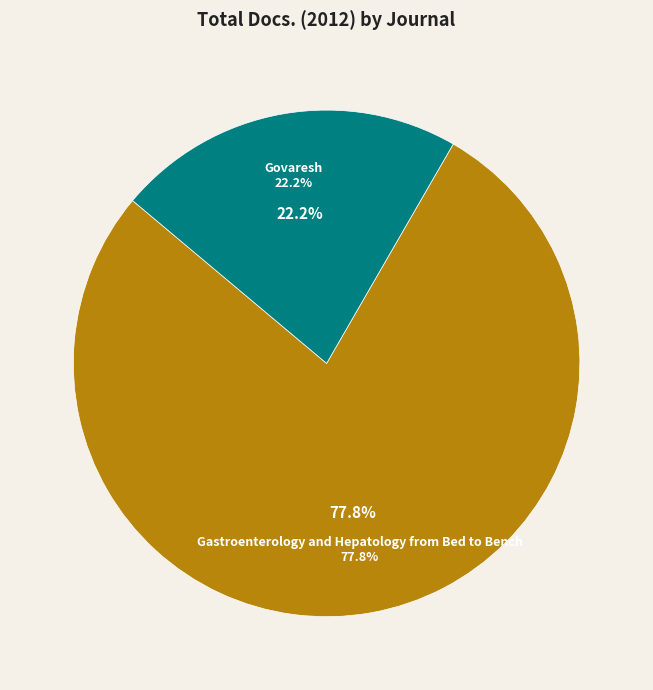

Which slice represents more than half of the pie?

Gastroenterology and Hepatology from Bed to Bench